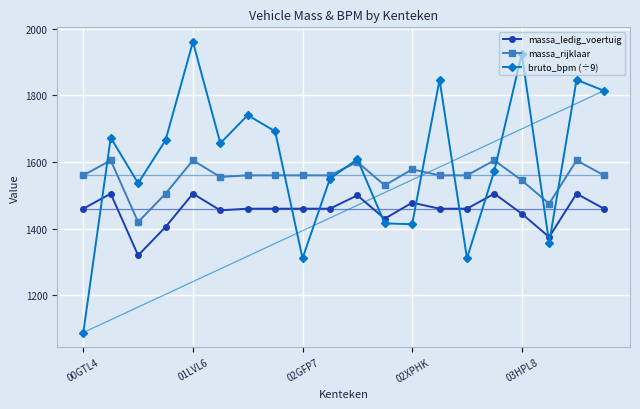

True or false: massa_ledig_voertuig has more than 2 interior local peaks.

True